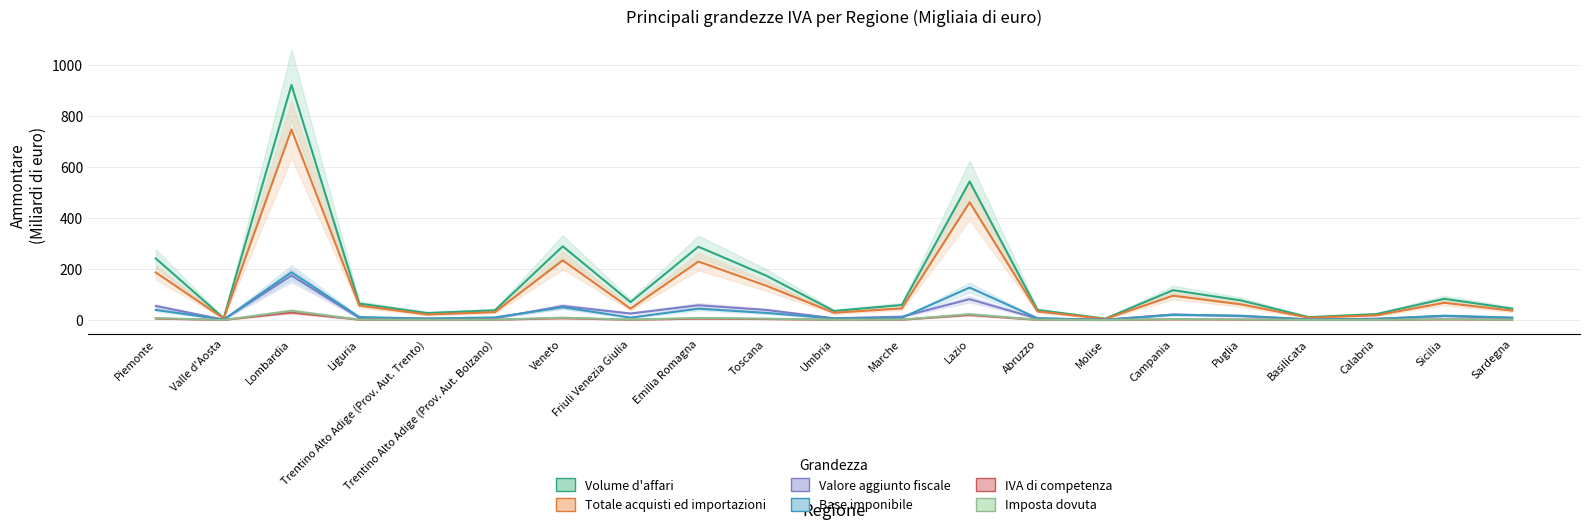

At Trentino Alto Adige (Prov. Aut. Bolzano), list the series in order from largest to smallest.

Volume d'affari (Ammontare)_line, Totale acquisti ed importazioni (Ammontare)_line, Base imponibile (Ammontare)_line, Valore aggiunto fiscale (Ammontare)_line, Imposta dovuta (Ammontare)_line, IVA di competenza (Ammontare)_line